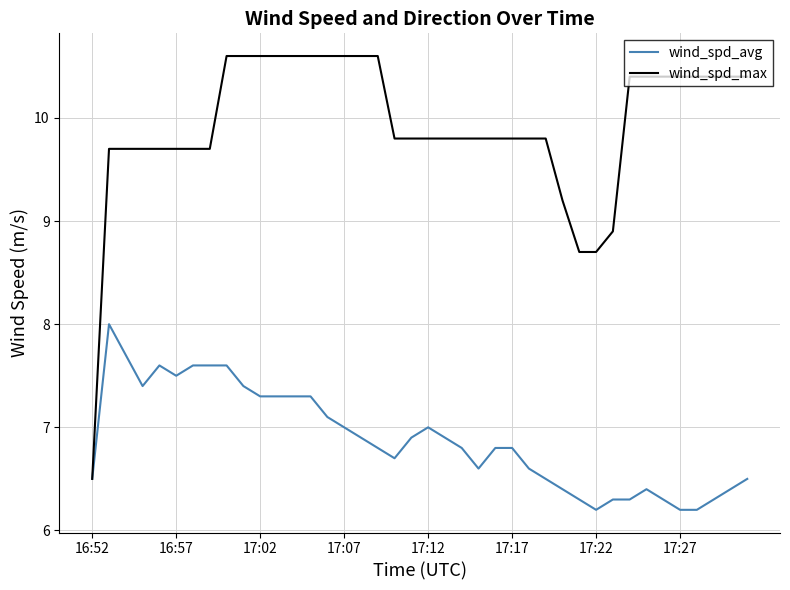

Which series has the widest spread of values?

wind_spd_max